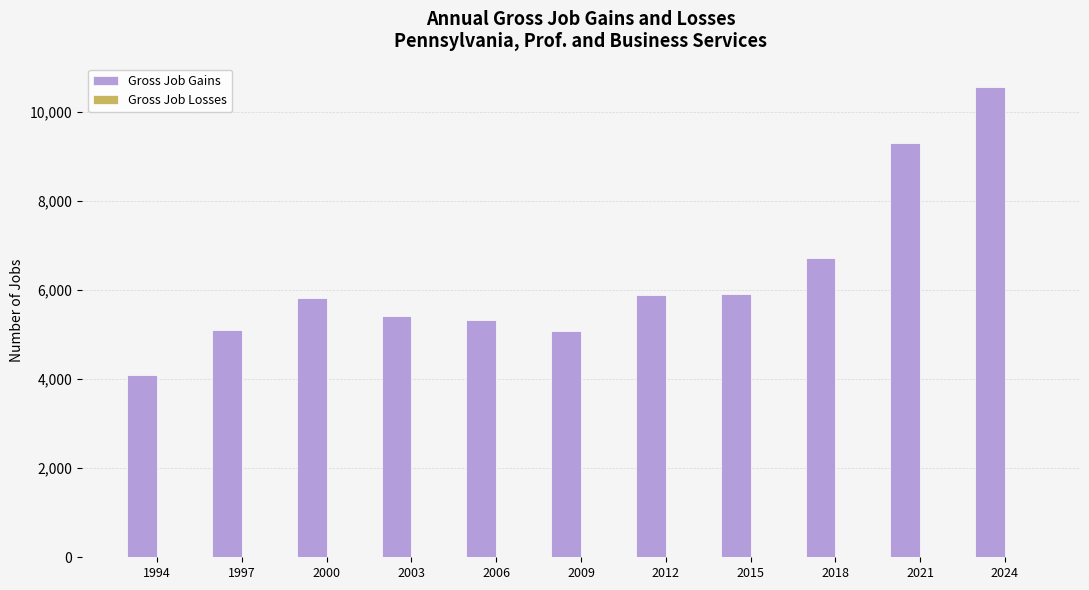

Which has a higher value, 2018 or 1997?

2018